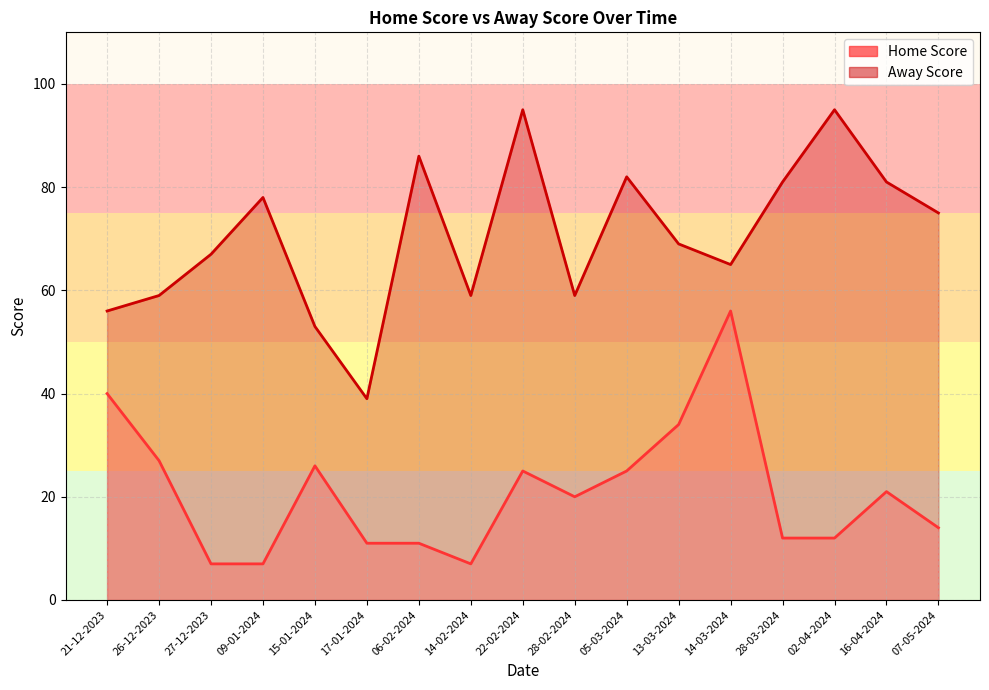

How many interior local valleys does the Away Score series have?

4